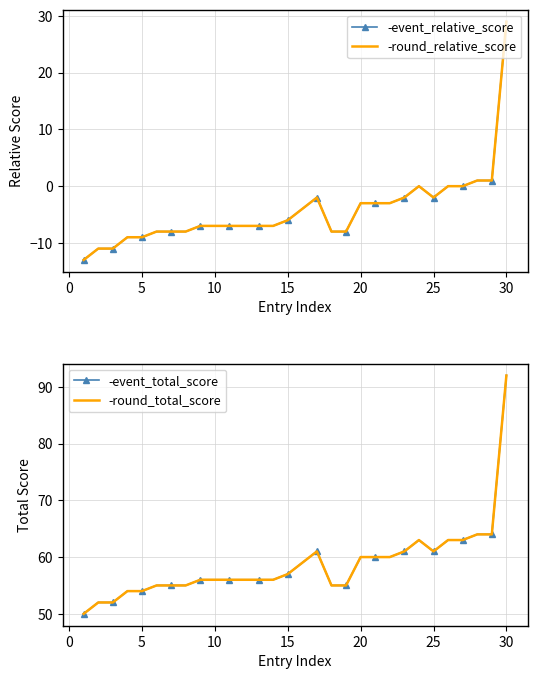

How many interior local peaks does the -event_total_score series have?

2